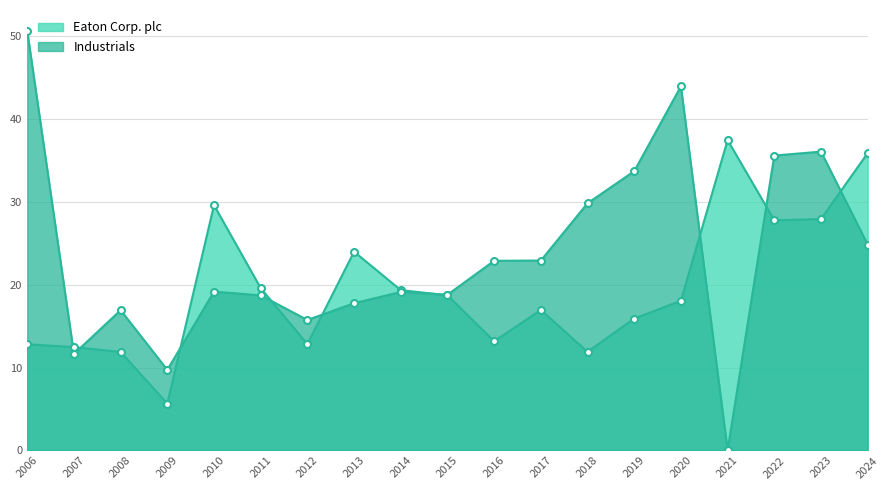

How many interior local peaks does the Eaton Corp. plc series have?

4